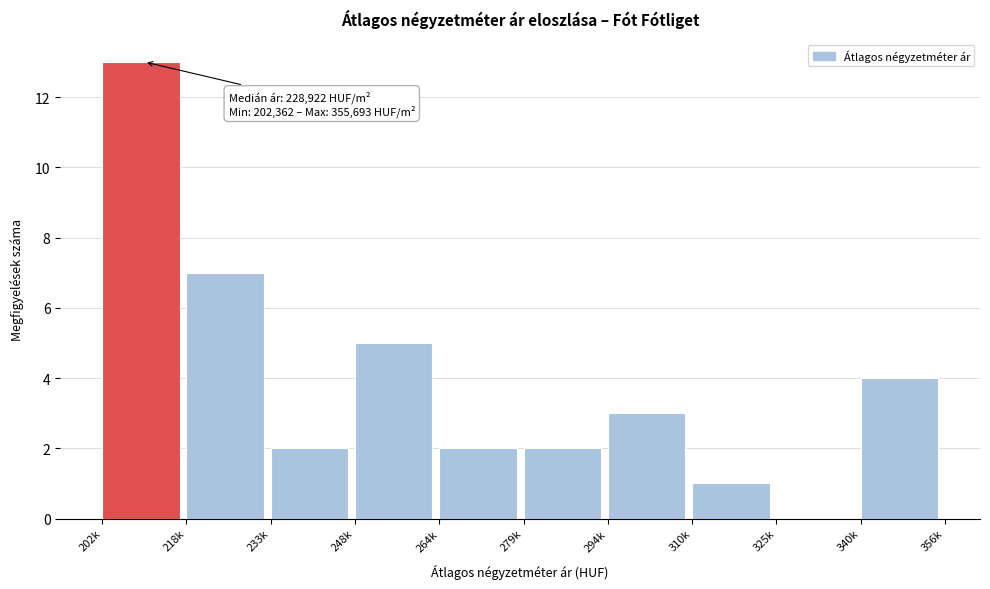

Reading left to right, transcribe all the data shown in this chart.

202k=13	218k=7	233k=2	248k=5	264k=2	279k=2	294k=3	310k=1	325k=0	340k=4